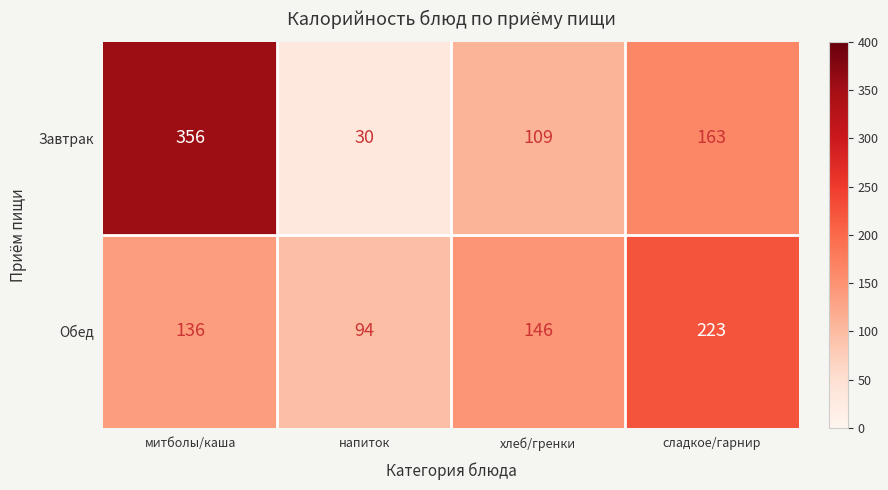

Which series changed the most between хлеб/гренки and сладкое/гарнир?

Обед